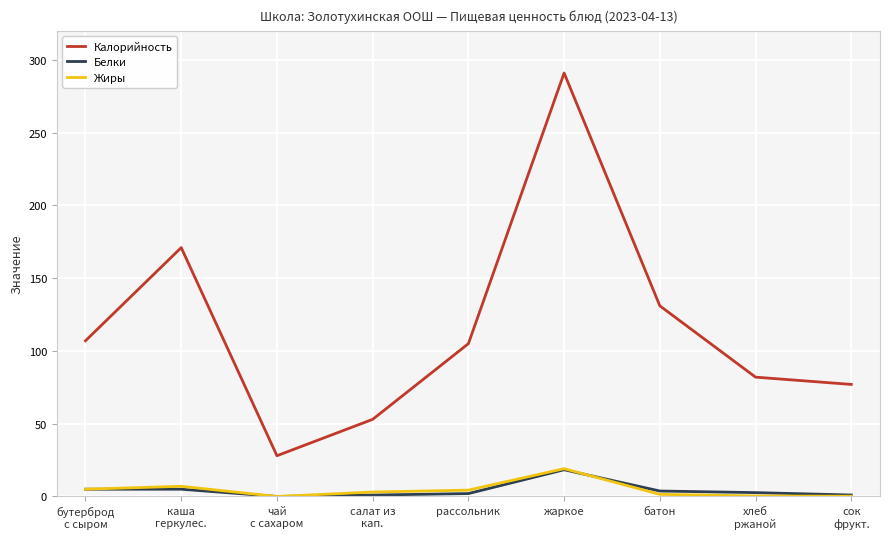

True or false: Белки has a value of 18.4 at жаркое.

True